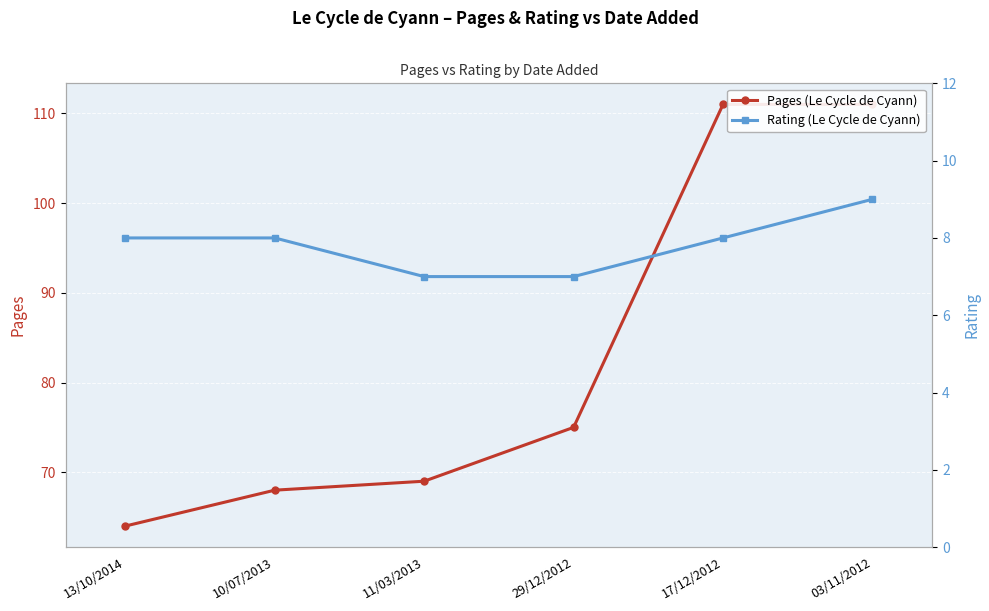

True or false: Pages (Le Cycle de Cyann) and Rating (Le Cycle de Cyann) intersect in this chart.

False